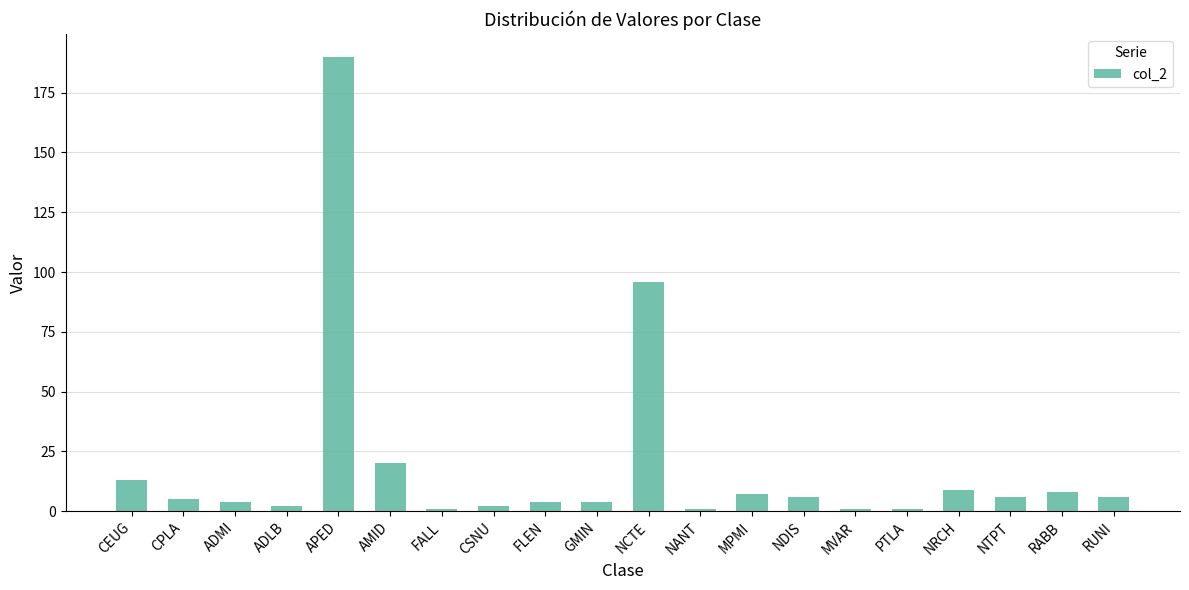

Reading left to right, extract all data points from this chart.

CEUG=13	CPLA=5	ADMI=4	ADLB=2	APED=190	AMID=20	FALL=1	CSNU=2	FLEN=4	GMIN=4	NCTE=96	NANT=1	MPMI=7	NDIS=6	MVAR=1	PTLA=1	NRCH=9	NTPT=6	RABB=8	RUNI=6